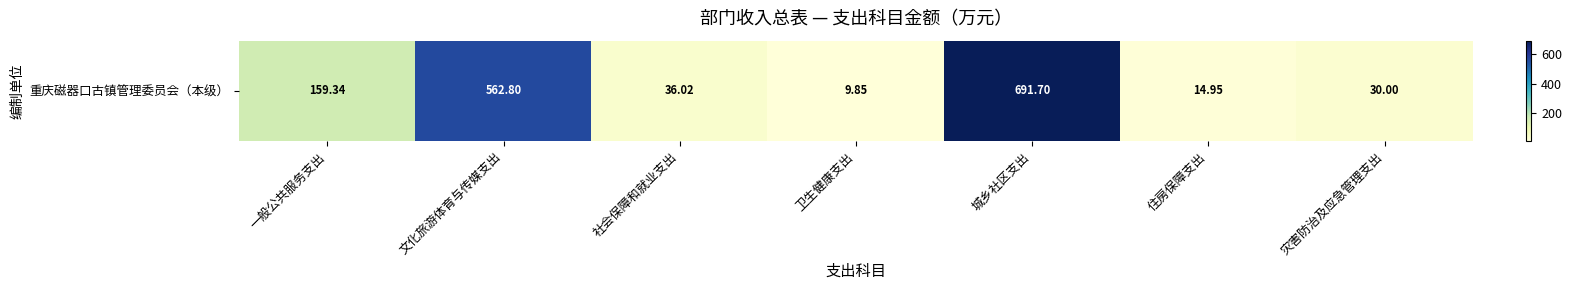

Which category has the lowest value across all series?

卫生健康支出